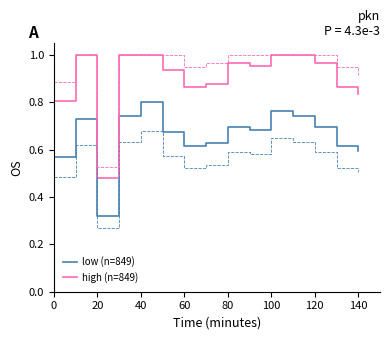

Where is low (n=849) nearest to the value 0?

20